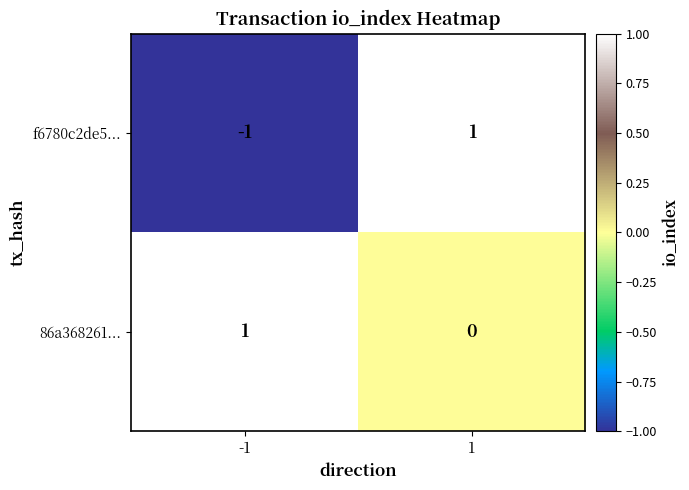

How many data points does each series have?

2